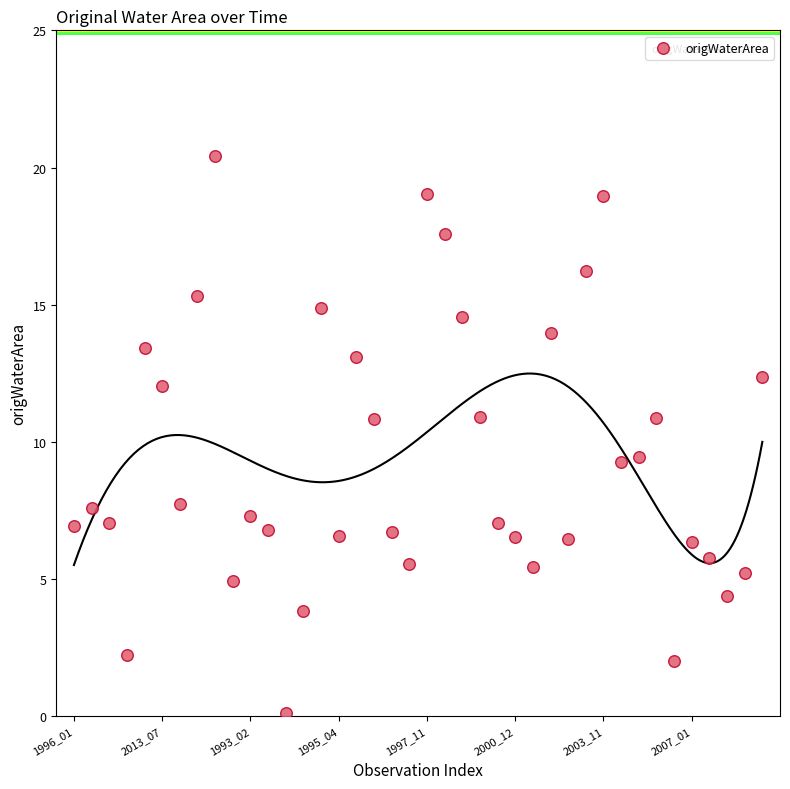

What is the range of Y values (max minus min)?

20.3